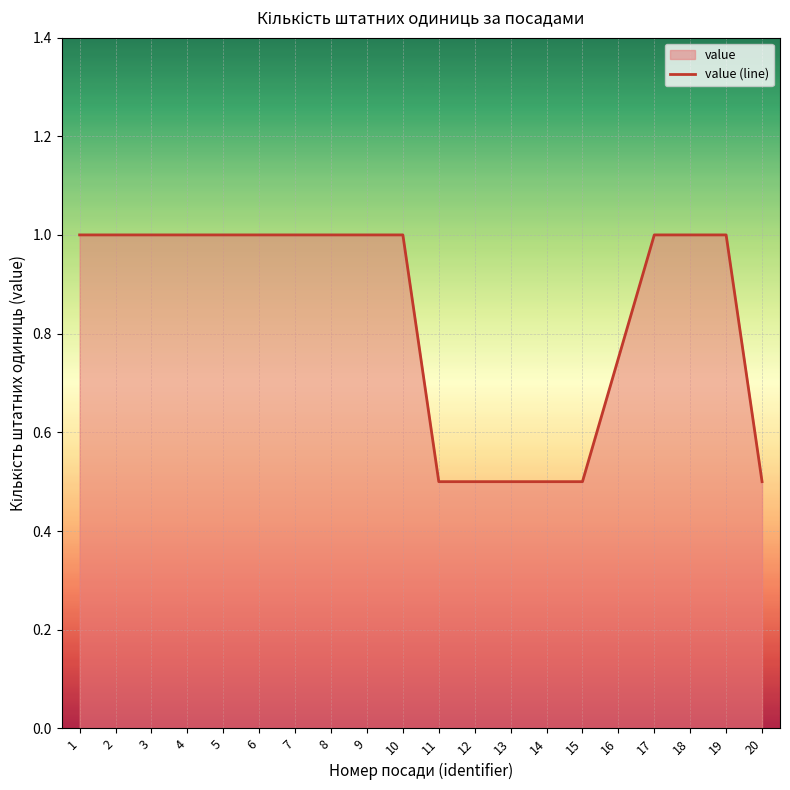

Rank the categories by value from lowest to highest.

11, 12, 13, 14, 15, 20, 16, 1, 2, 3, 4, 5, 6, 7, 8, 9, 10, 17, 18, 19